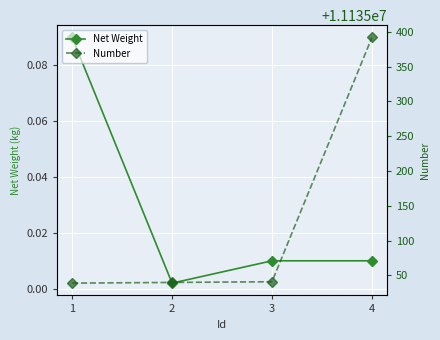

Reading left to right, what are all the values shown in this chart?

Net Weight: 0.1	0.0	0.0	0.0
Number: 11135039.0	11135040.0	11135041.0	11135392.0